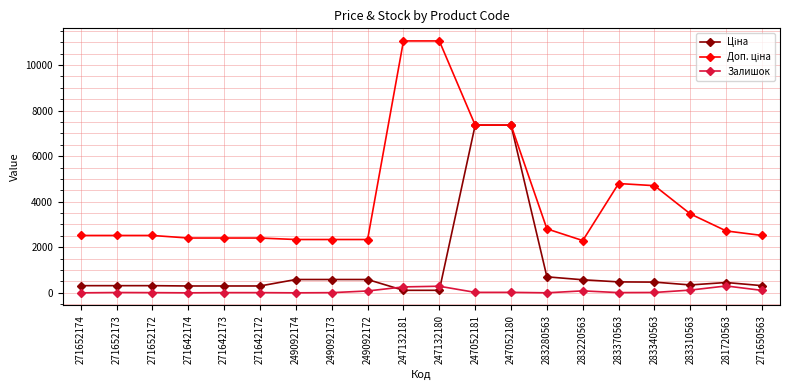

What is the greatest value displayed?

11055.0